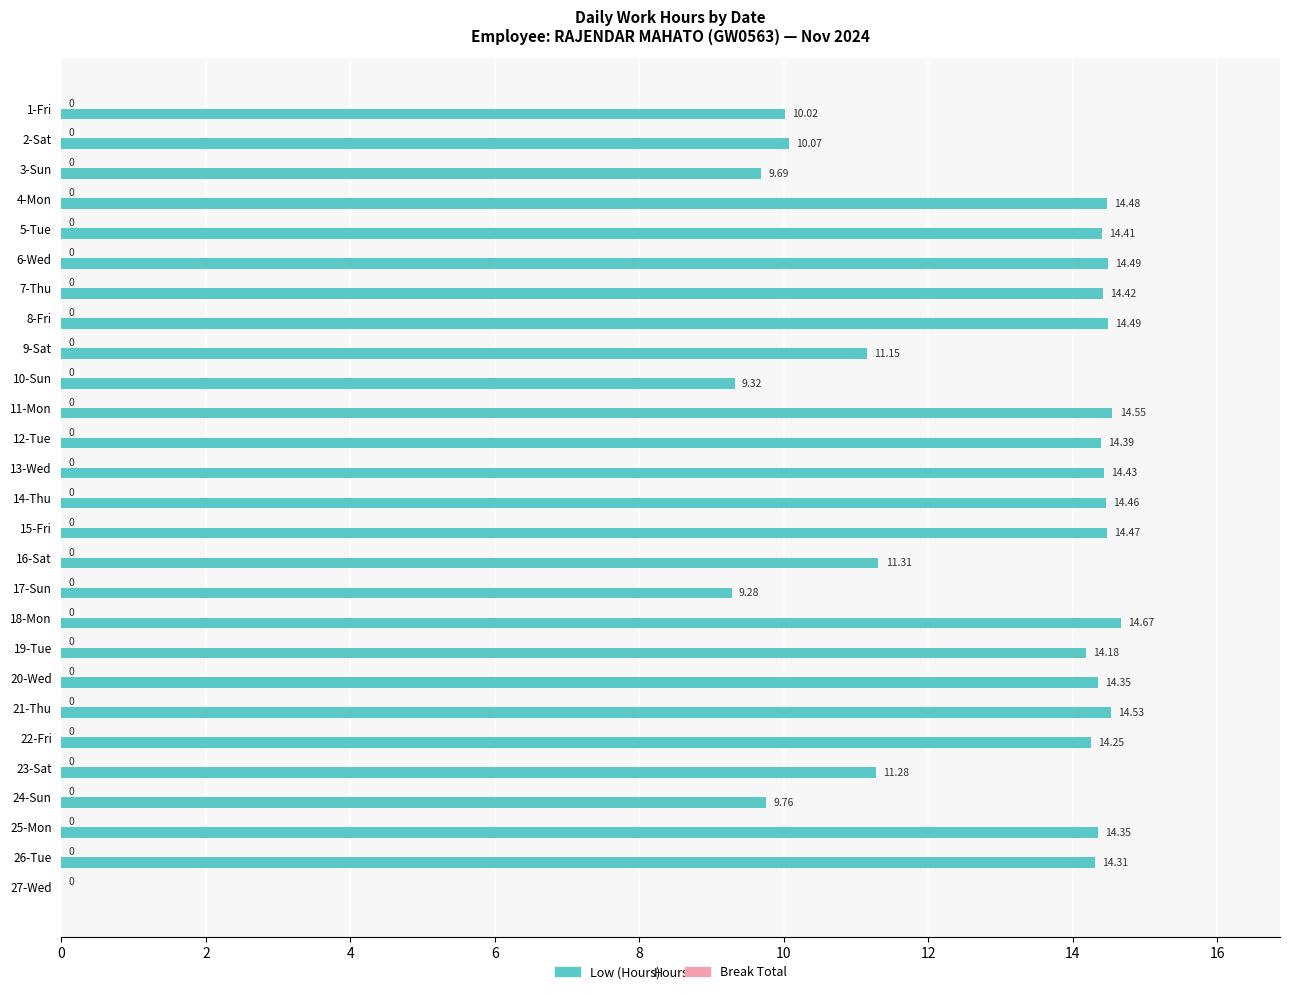

Which has a higher value, 16-Sat or 7-Thu?

7-Thu